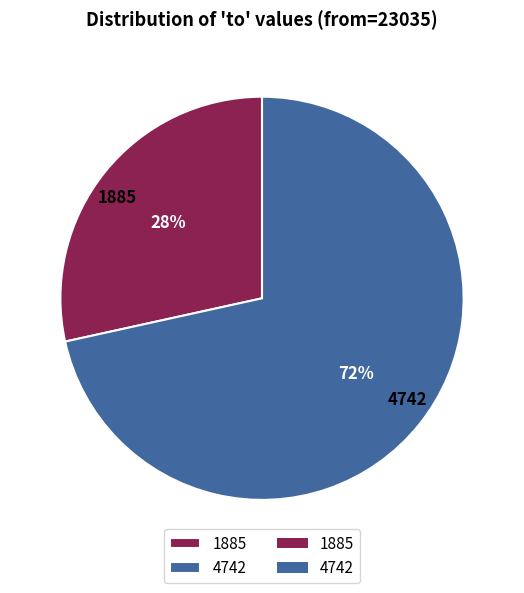

Count the number of slices in the pie.

2